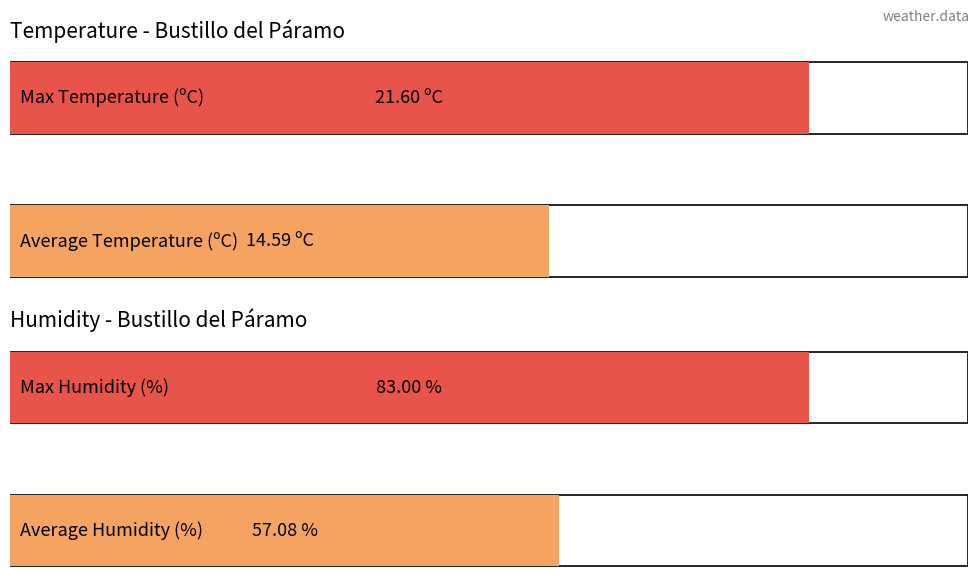

Is it true that Humidity (%) equals 83.0 at 06:00?

True